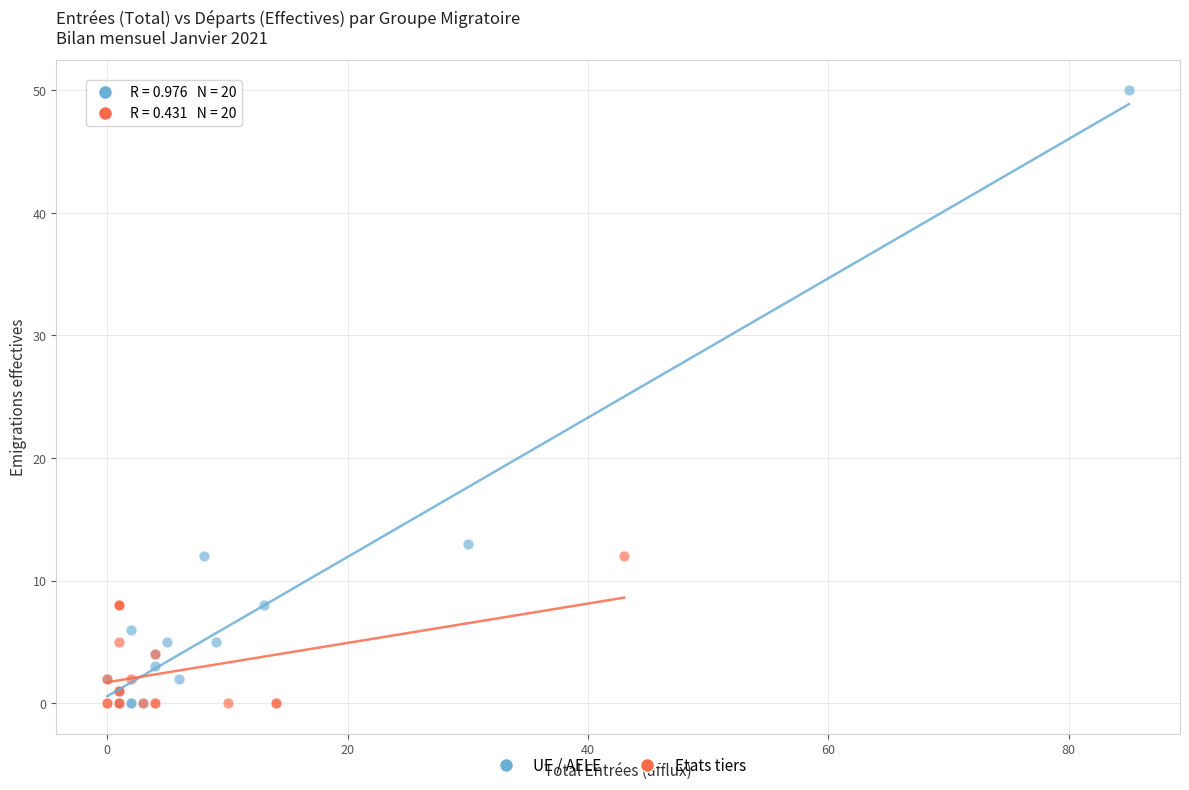

Which series reaches the maximum Y coordinate?

UE / AELE